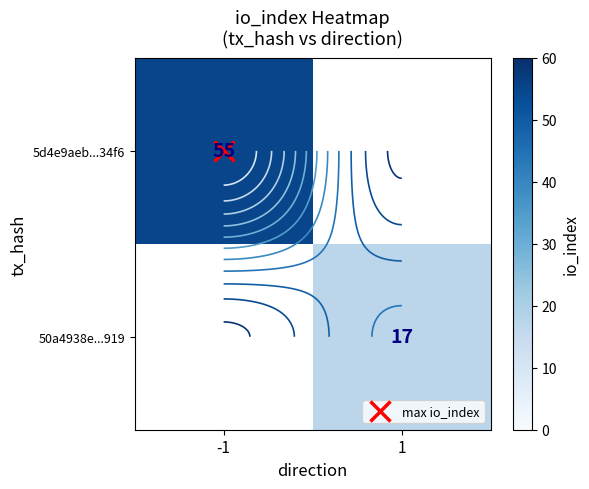

At how many categories does at least one series exceed 31?

1